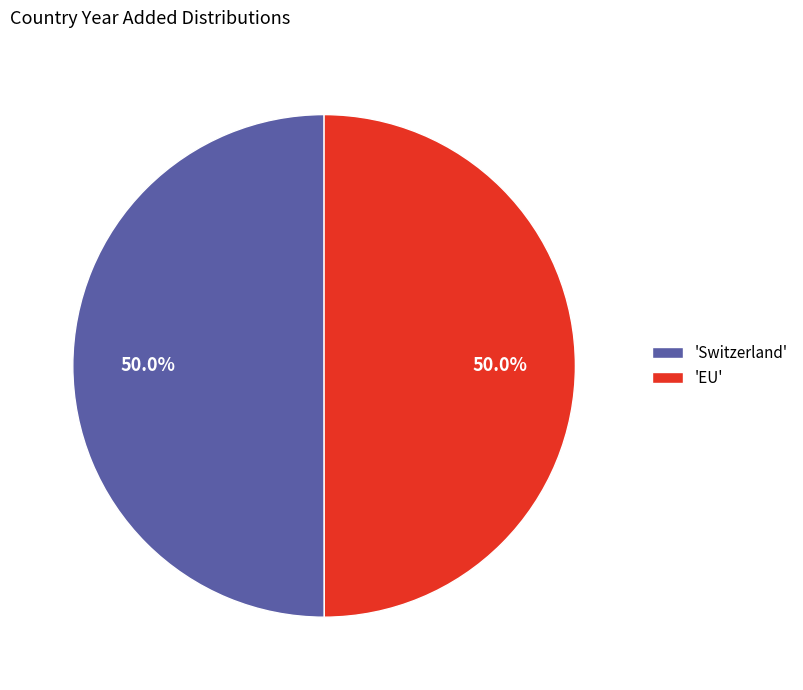

To the nearest percent, what is the average slice percentage?

50%